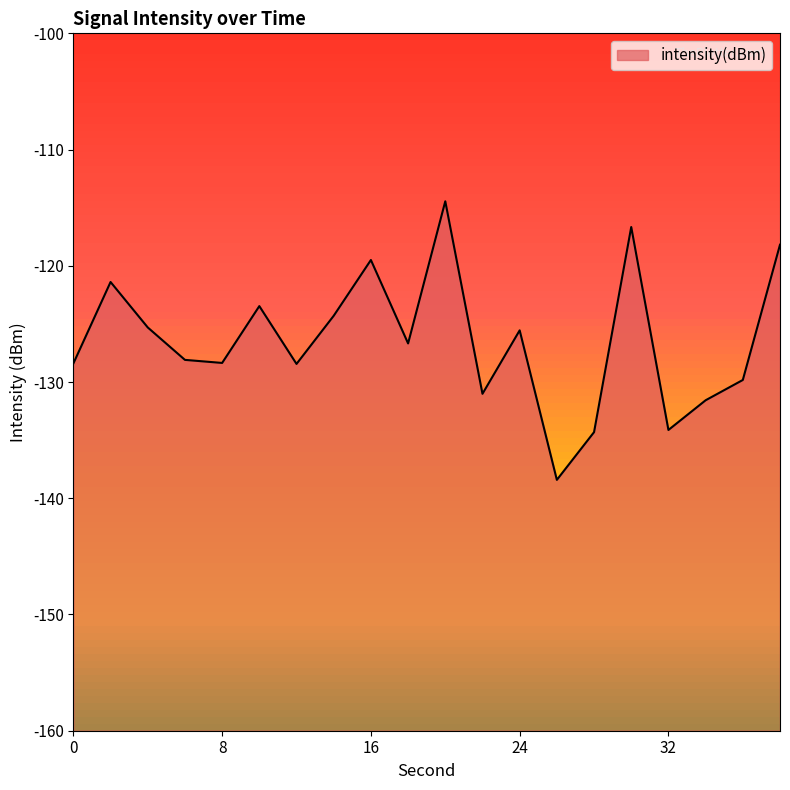

Reading right to left, transcribe all the data shown in this chart.

38=-118.2	36=-129.8	34=-131.6	32=-134.1	30=-116.7	28=-134.3	26=-138.4	24=-125.6	22=-131.0	20=-114.5	18=-126.7	16=-119.5	14=-124.3	12=-128.4	10=-123.5	8=-128.4	6=-128.1	4=-125.3	2=-121.4	0=-128.4